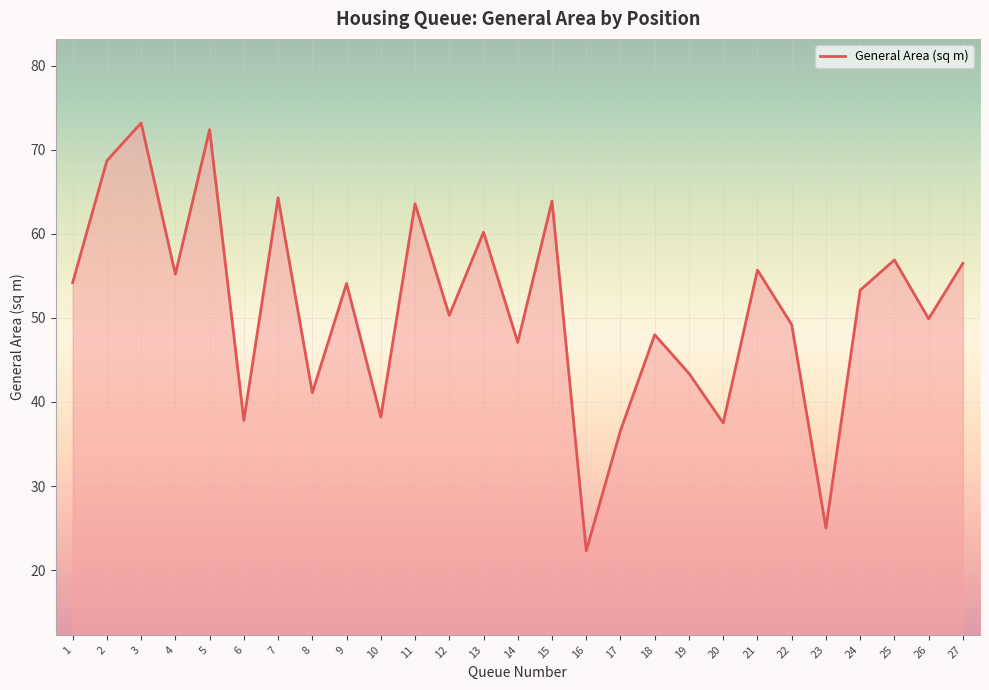

What is the difference between the values at 4 and 12?

4.9